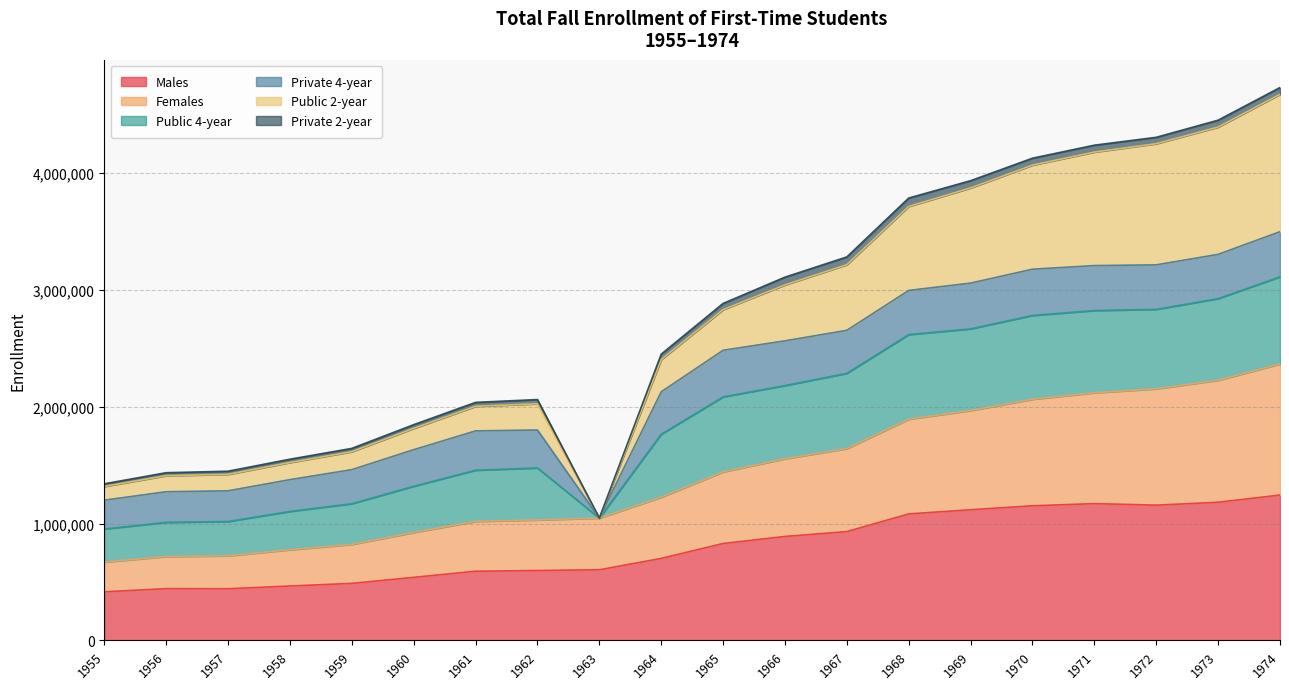

What is the minimum value for Males?

415604